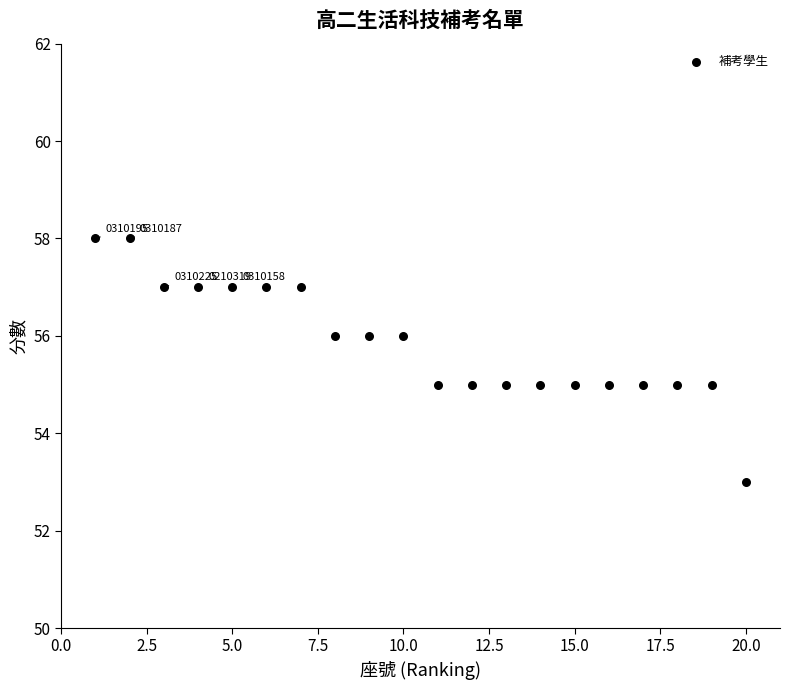

What is the range of Y values (max minus min)?

5